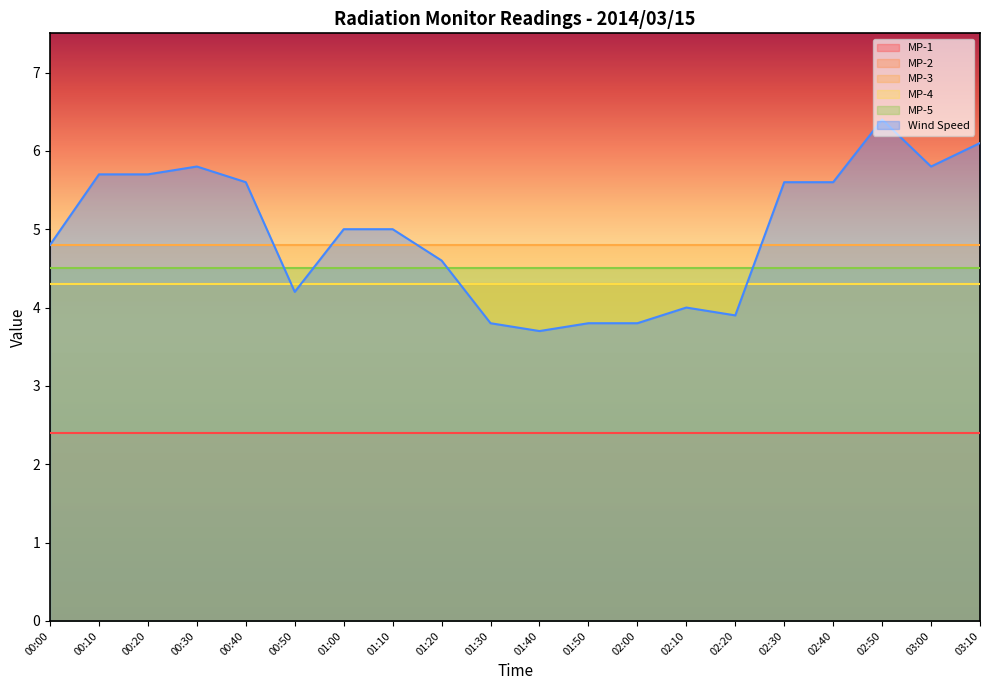

How many times do Wind Speed and MP-3 cross each other?

4